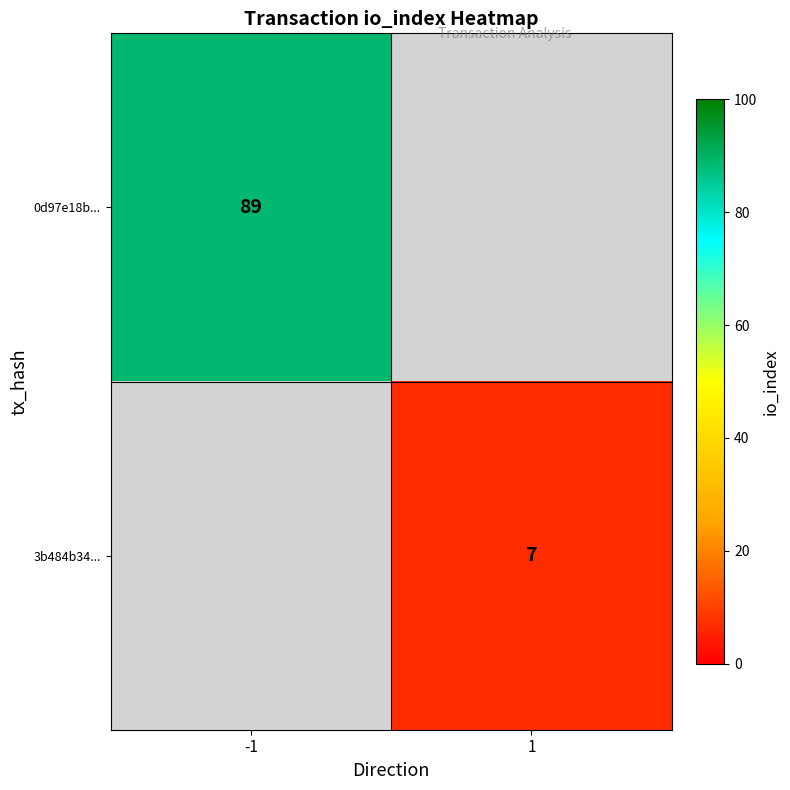

What is the smallest value displayed?

7.0